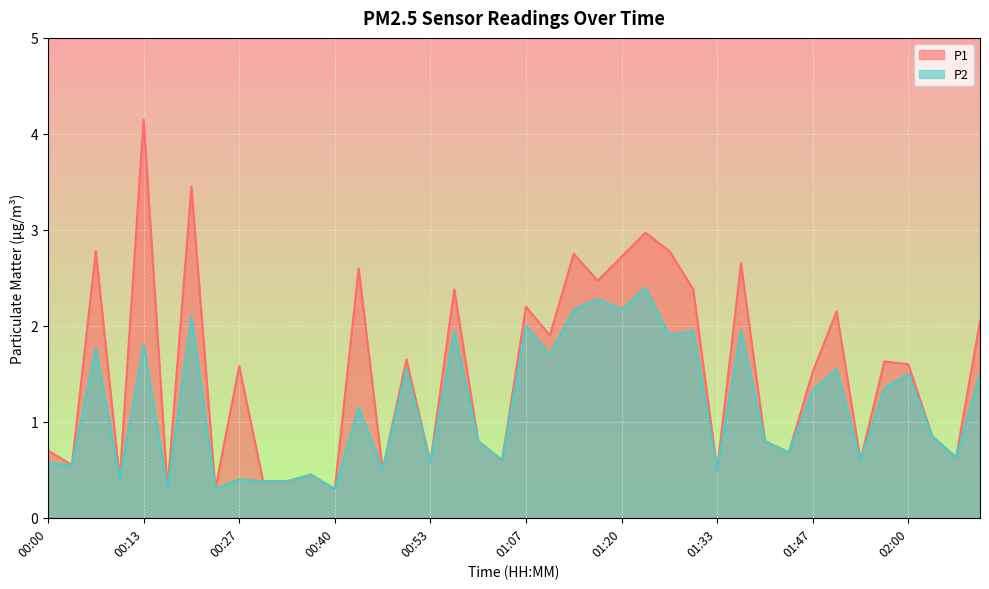

Reading right to left, extract all data points from this chart.

P1: 2.0	0.6	0.8	1.6	1.6	0.6	2.1	1.5	0.7	0.8	2.6	0.5	2.4	2.8	3.0	2.7	2.5	2.8	1.9	2.2	0.6	0.8	2.4	0.6	1.6	0.5	2.6	0.3	0.5	0.4	0.4	1.6	0.3	3.5	0.3	4.2	0.4	2.8	0.6	0.7
P2: 1.5	0.6	0.8	1.5	1.4	0.6	1.6	1.3	0.7	0.8	1.9	0.5	1.9	1.9	2.4	2.2	2.3	2.2	1.7	2.0	0.6	0.8	1.9	0.6	1.6	0.5	1.1	0.3	0.5	0.4	0.4	0.4	0.3	2.1	0.3	1.8	0.4	1.8	0.6	0.6